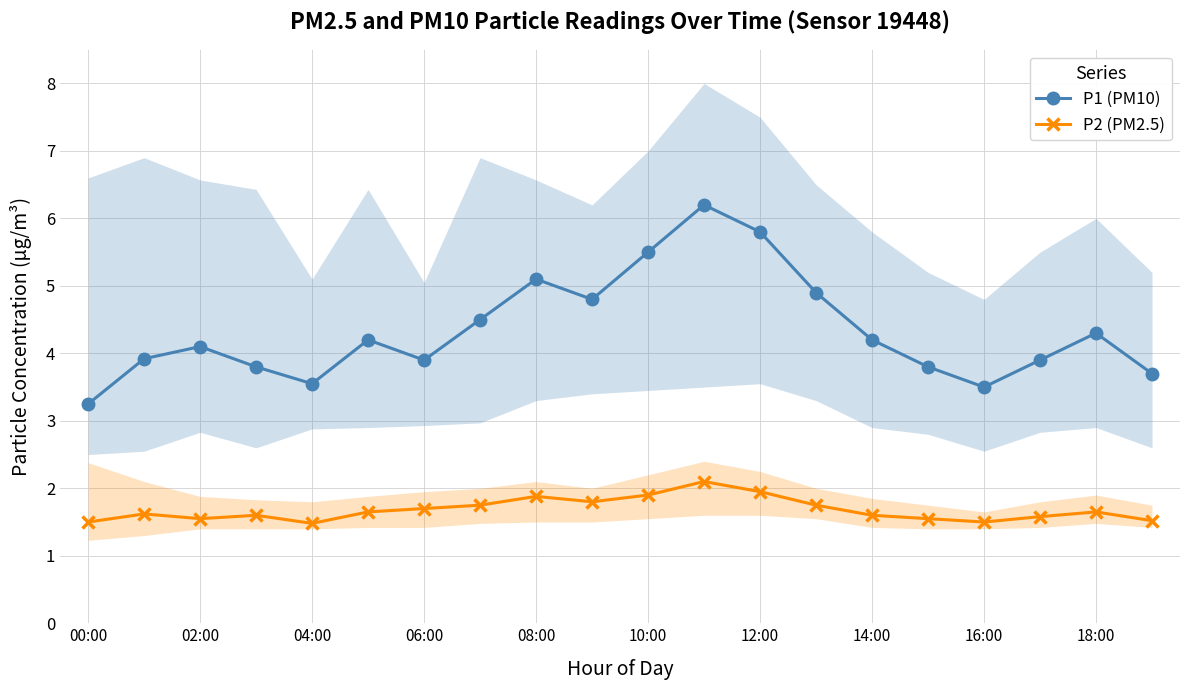

What is the sum of all P2 (PM2.5) values?

33.6